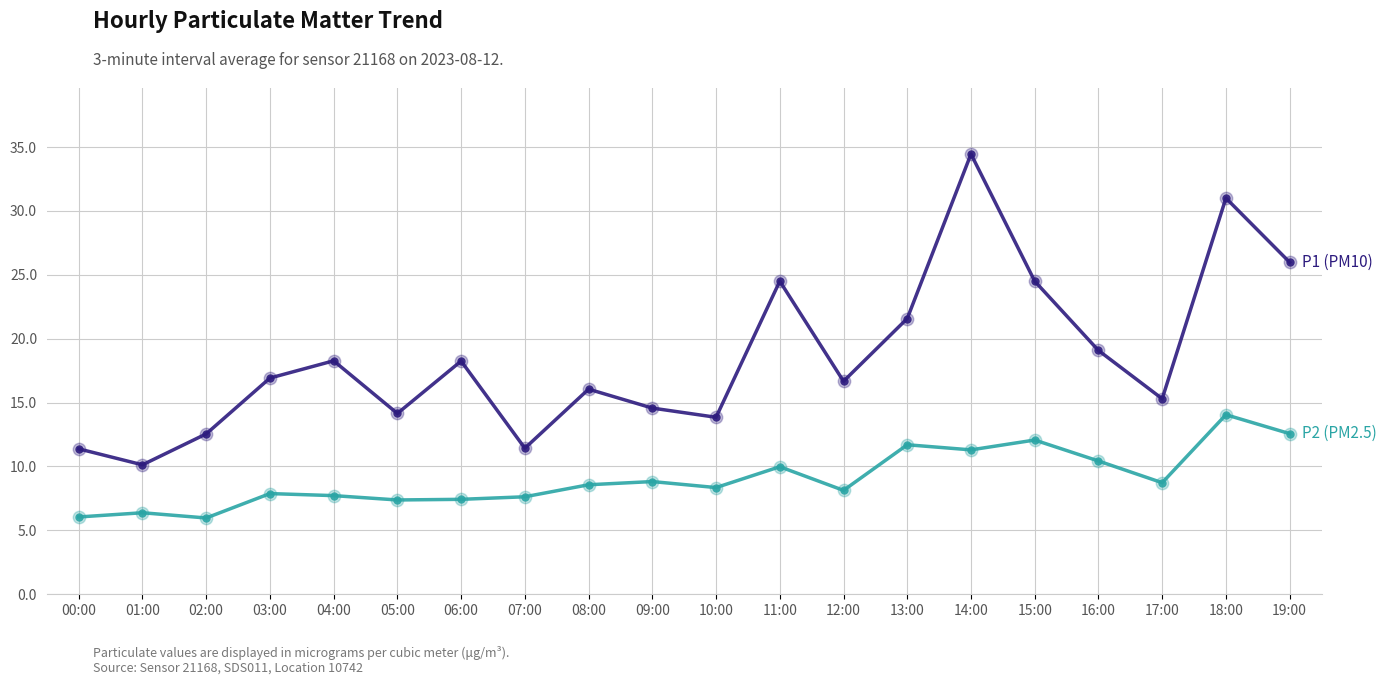

What is the total value across all series at 03:00?

24.8